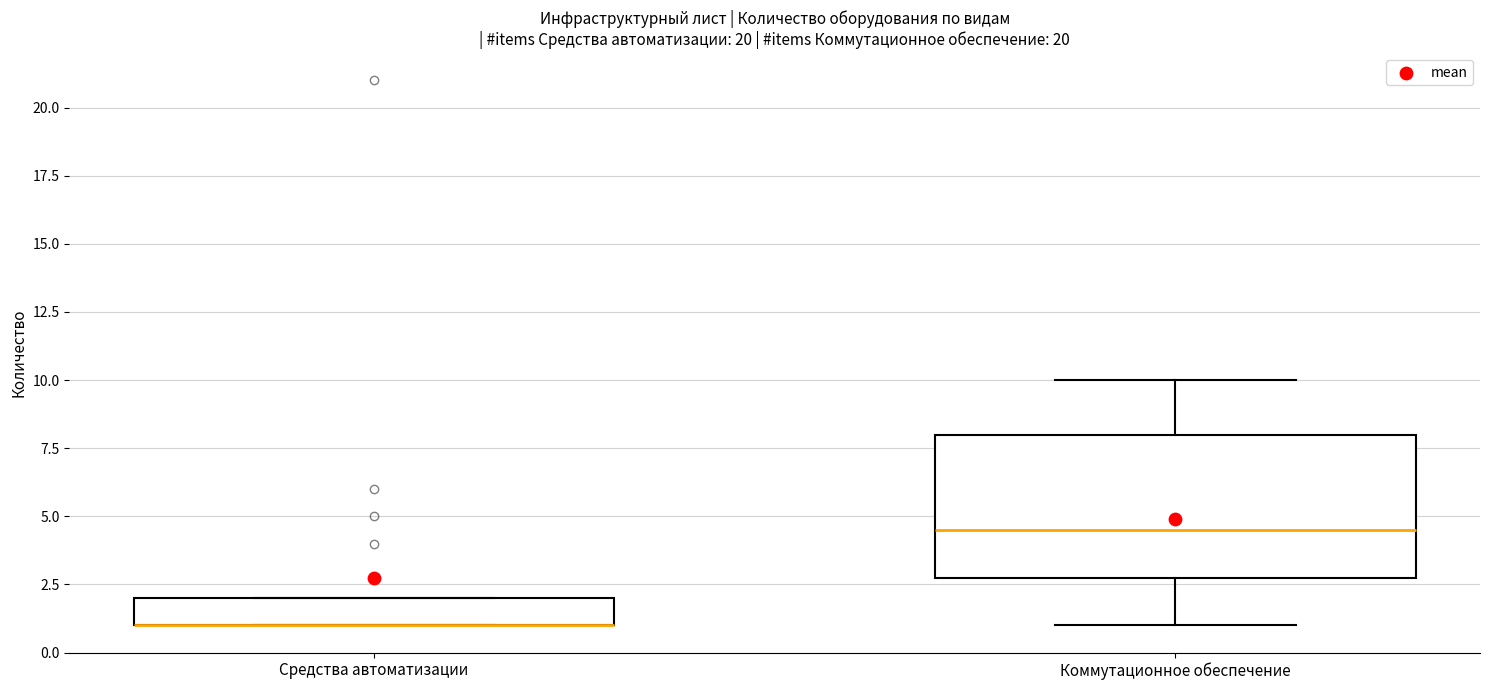

Comparing the boxes themselves (not the whiskers), which one is the tallest?

Коммутационное обеспечение